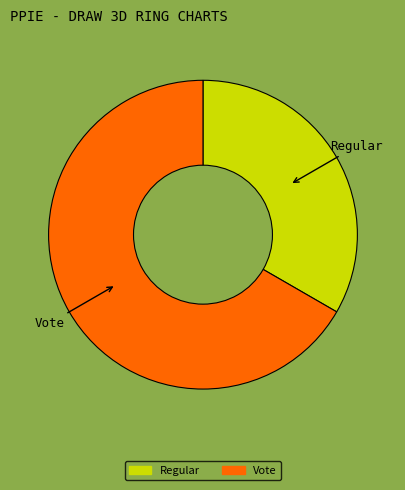

Which category has the smallest portion of the pie?

Regular